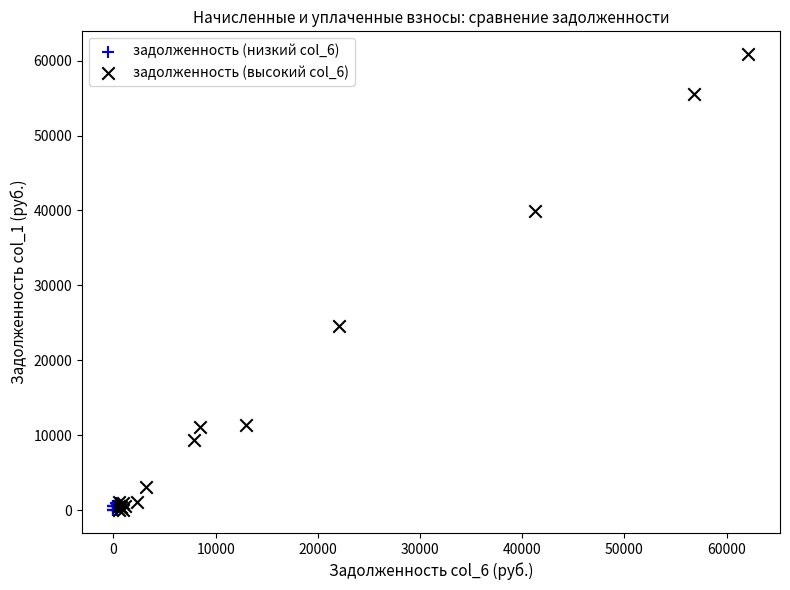

What are all the series names shown in the legend?

задолженность (низкий col_6), задолженность (высокий col_6)